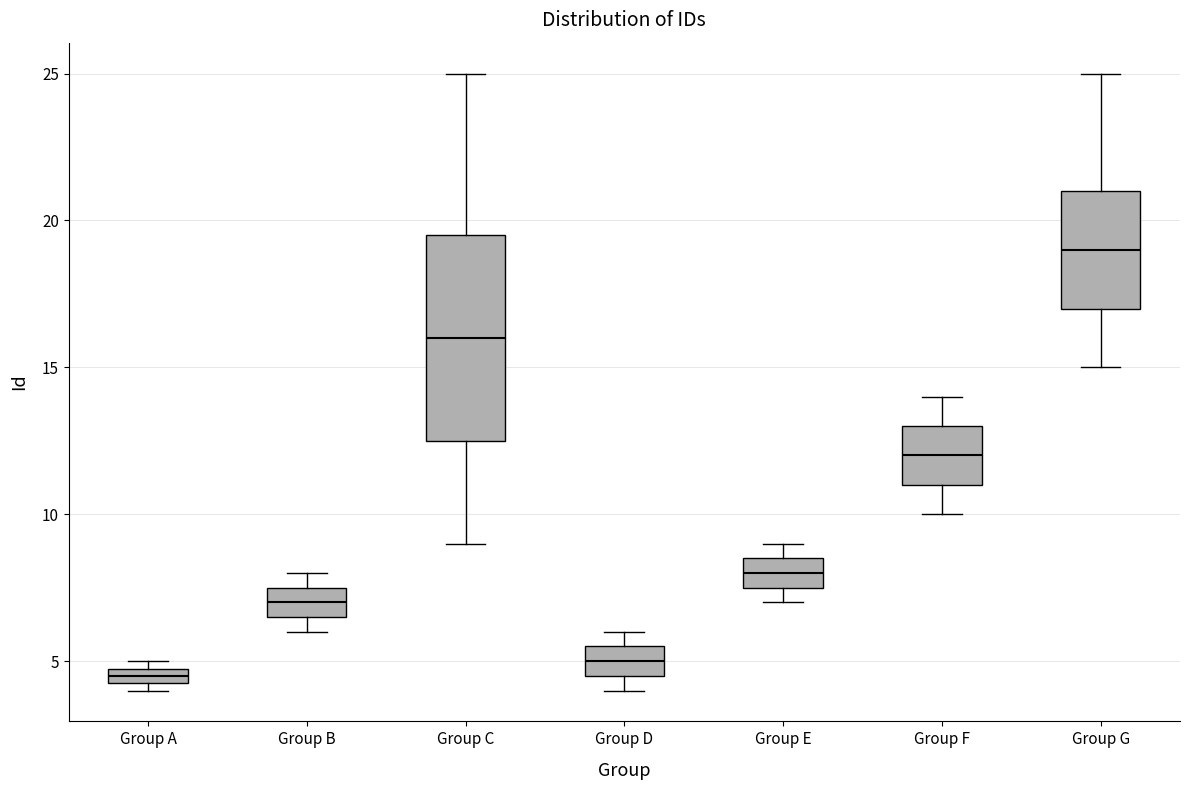

Which box's median line is the lowest?

Group A